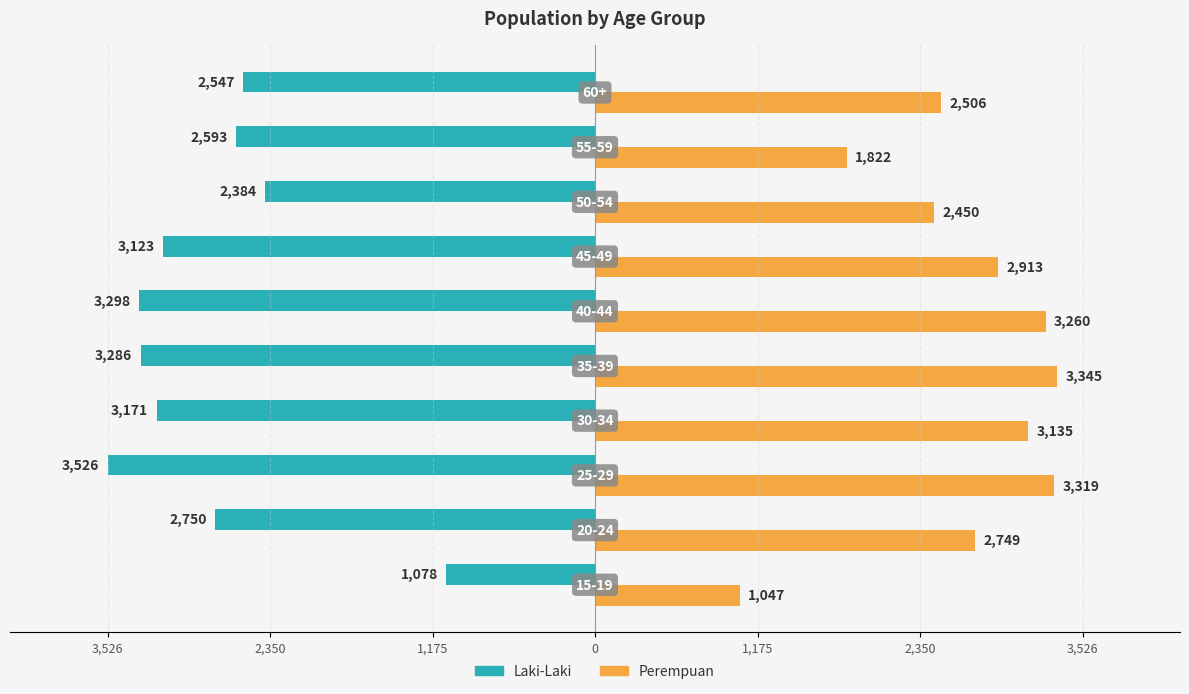

What is the value of the Laki-Laki bar at the 9th from the left?

-2593